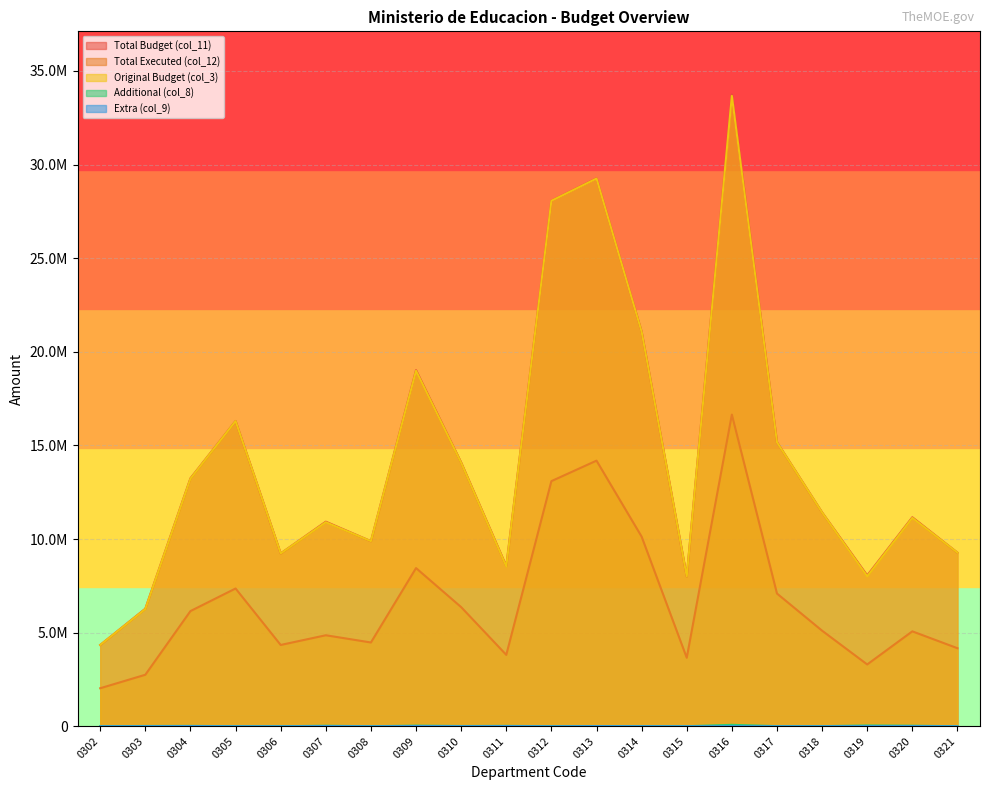

At which category does the chart reach its minimum across all series?

0302